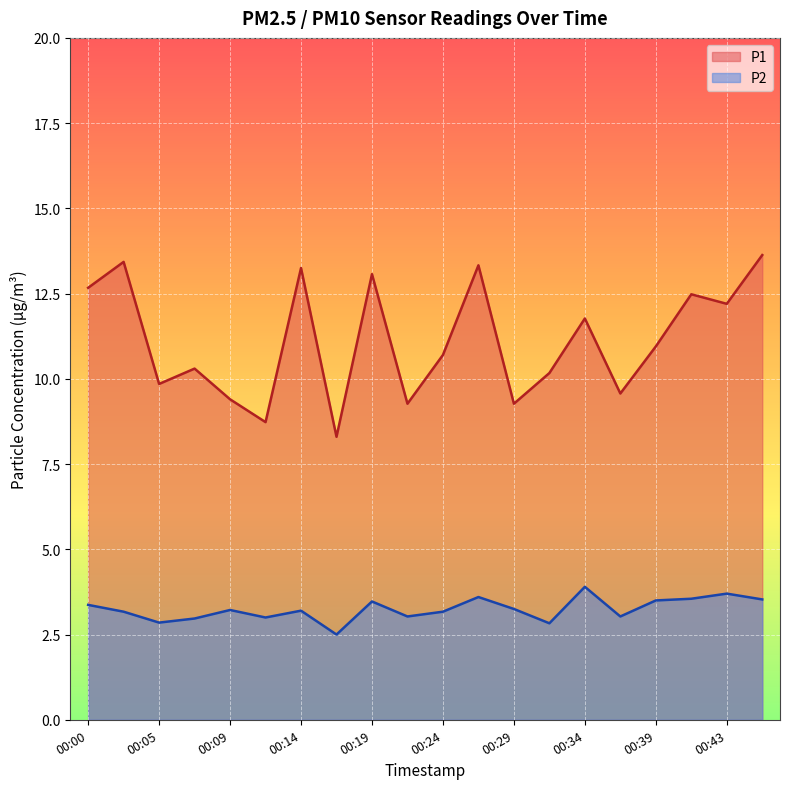

At which label does P2 first exceed 3?

00:00